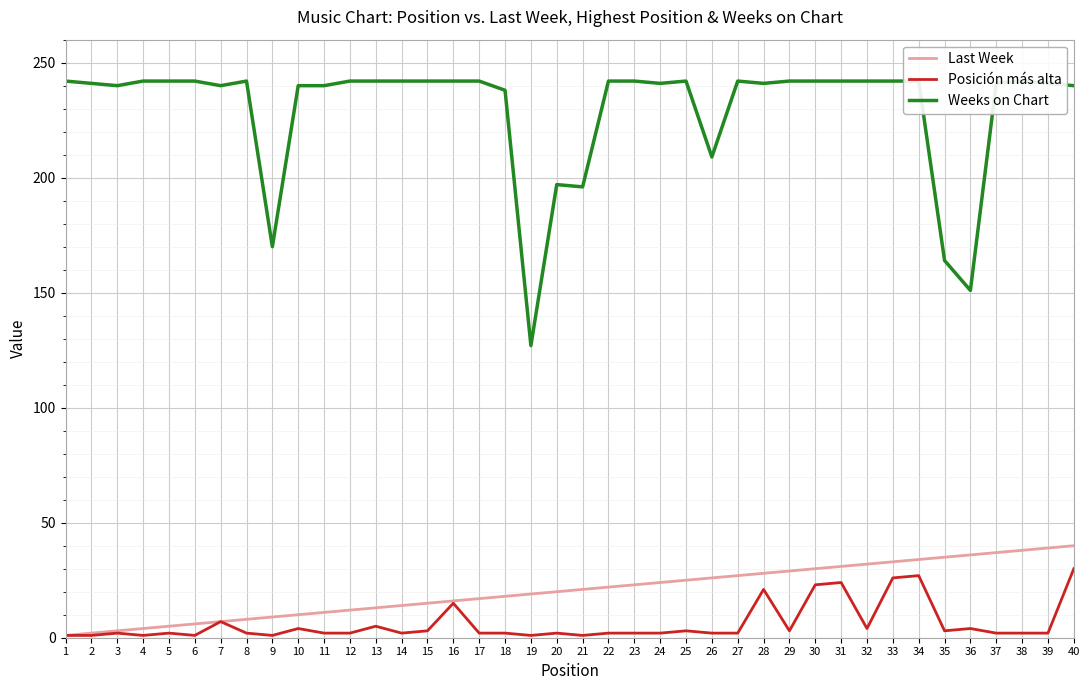

Reading right to left, transcribe all the data shown in this chart.

Last Week: 40=40	39=39	38=38	37=37	36=36	35=35	34=34	33=33	32=32	31=31	30=30	29=29	28=28	27=27	26=26	25=25	24=24	23=23	22=22	21=21	20=20	19=19	18=18	17=17	16=16	15=15	14=14	13=13	12=12	11=11	10=10	9=9	8=8	7=7	6=6	5=5	4=4	3=3	2=2	1=1
Posición más alta: 40=30	39=2	38=2	37=2	36=4	35=3	34=27	33=26	32=4	31=24	30=23	29=3	28=21	27=2	26=2	25=3	24=2	23=2	22=2	21=1	20=2	19=1	18=2	17=2	16=15	15=3	14=2	13=5	12=2	11=2	10=4	9=1	8=2	7=7	6=1	5=2	4=1	3=2	2=1	1=1
Weeks on Chart: 40=240	39=241	38=242	37=241	36=151	35=164	34=242	33=242	32=242	31=242	30=242	29=242	28=241	27=242	26=209	25=242	24=241	23=242	22=242	21=196	20=197	19=127	18=238	17=242	16=242	15=242	14=242	13=242	12=242	11=240	10=240	9=170	8=242	7=240	6=242	5=242	4=242	3=240	2=241	1=242